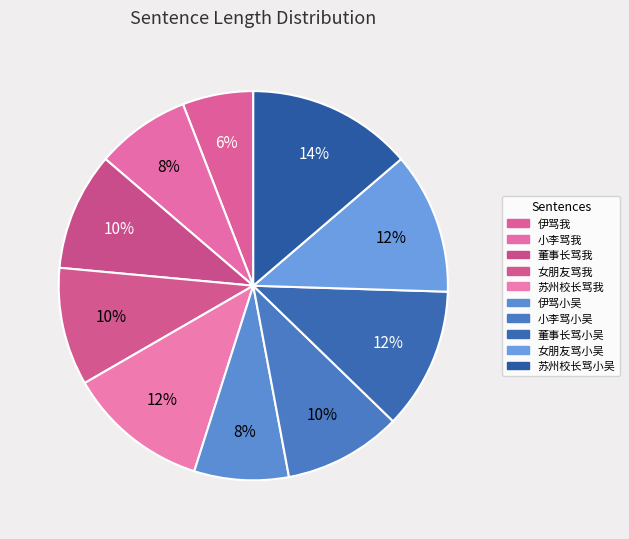

The 董事长骂小吴 slice represents 12% of the pie. True or false?

True